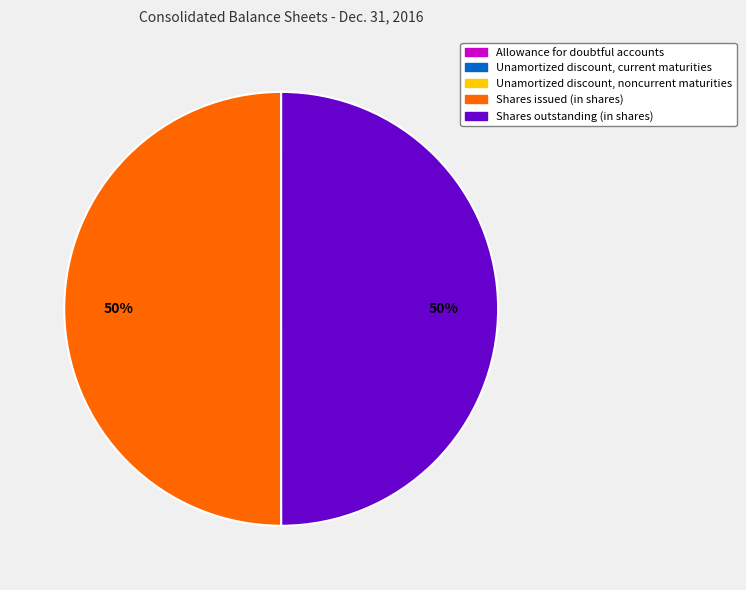

To the nearest percent, what is the difference between the largest and smallest slice percentages?

50%